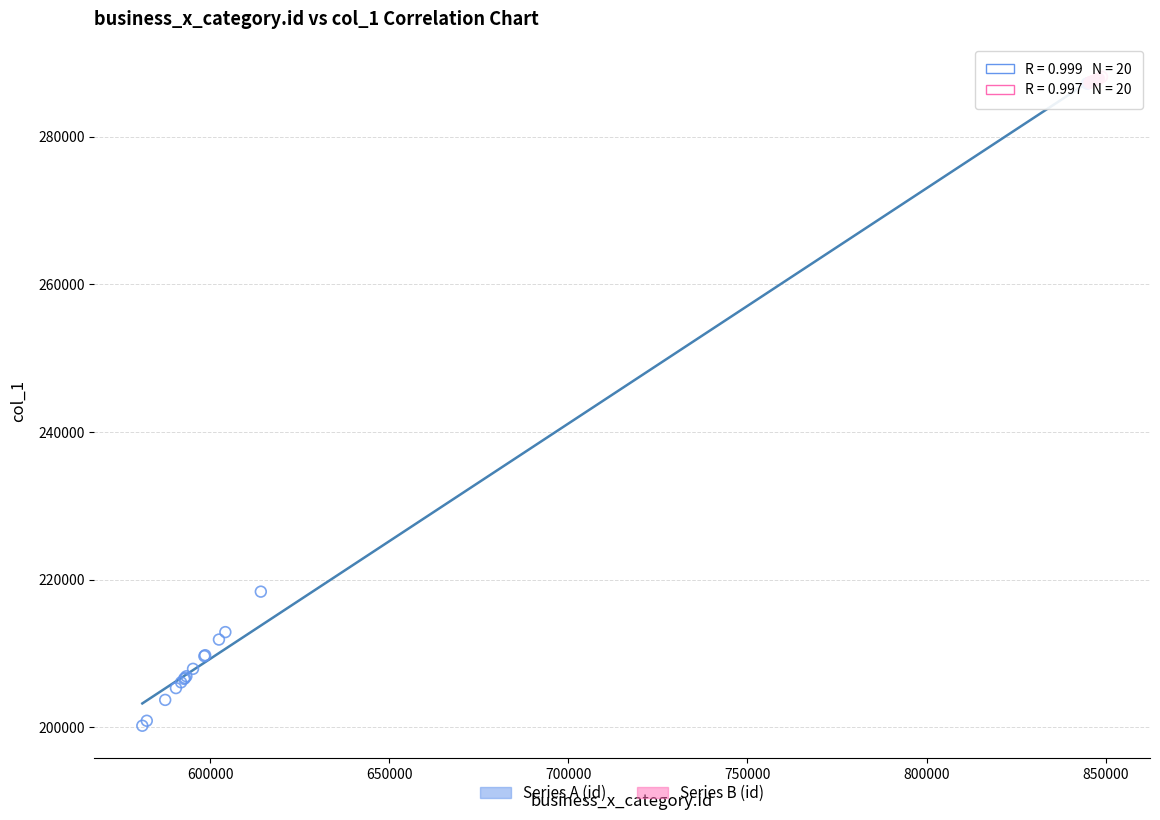

Which series contains the lowest Y value?

Series A (id)